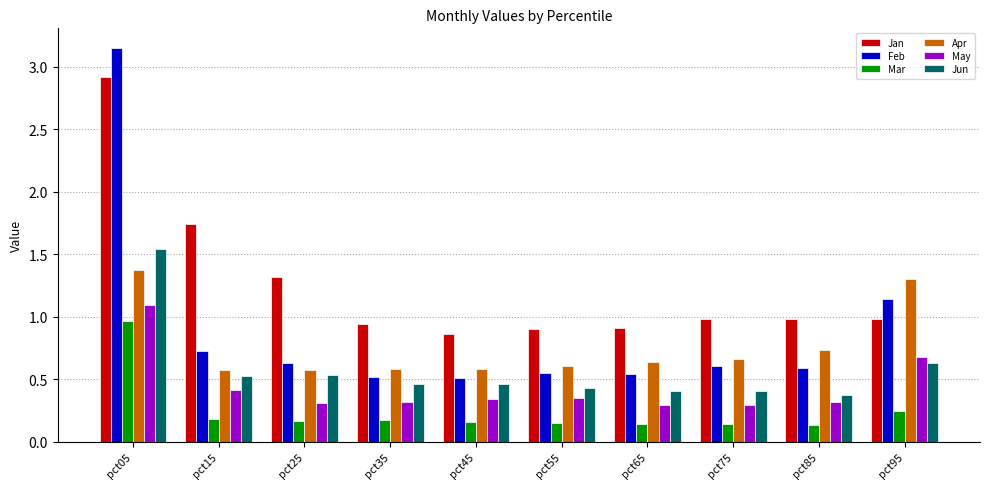

The Apr series shows 0.6 at pct45. True or false?

True